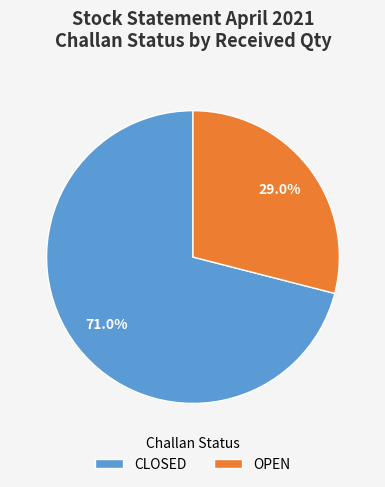

Rank the categories by value from lowest to highest.

OPEN, CLOSED